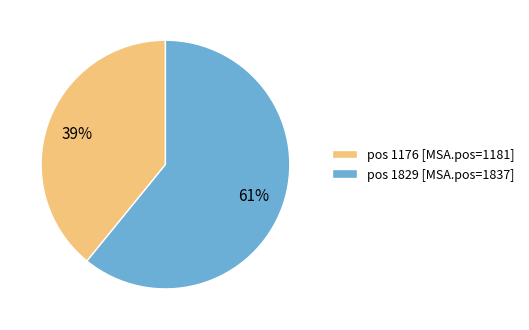

To the nearest percent, what is the average slice percentage?

50%